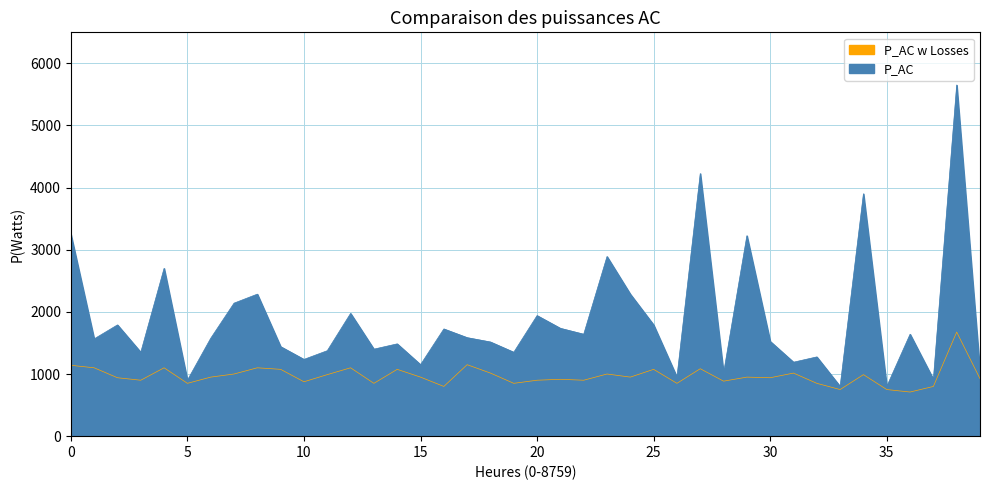

Which series changed the most between 28 and 31?

SDS_P1